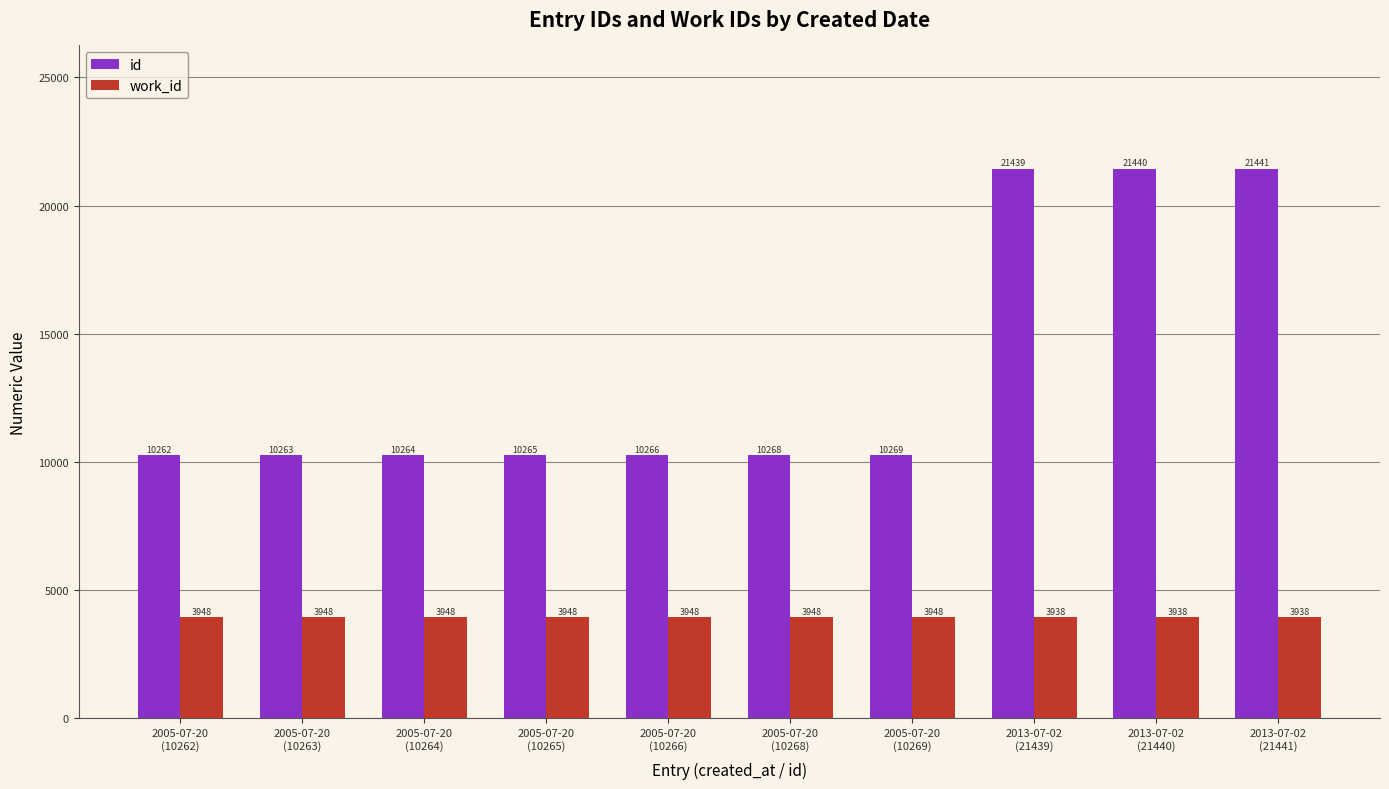

At which label is id closest to 15851?

2005-07-20
(10269)